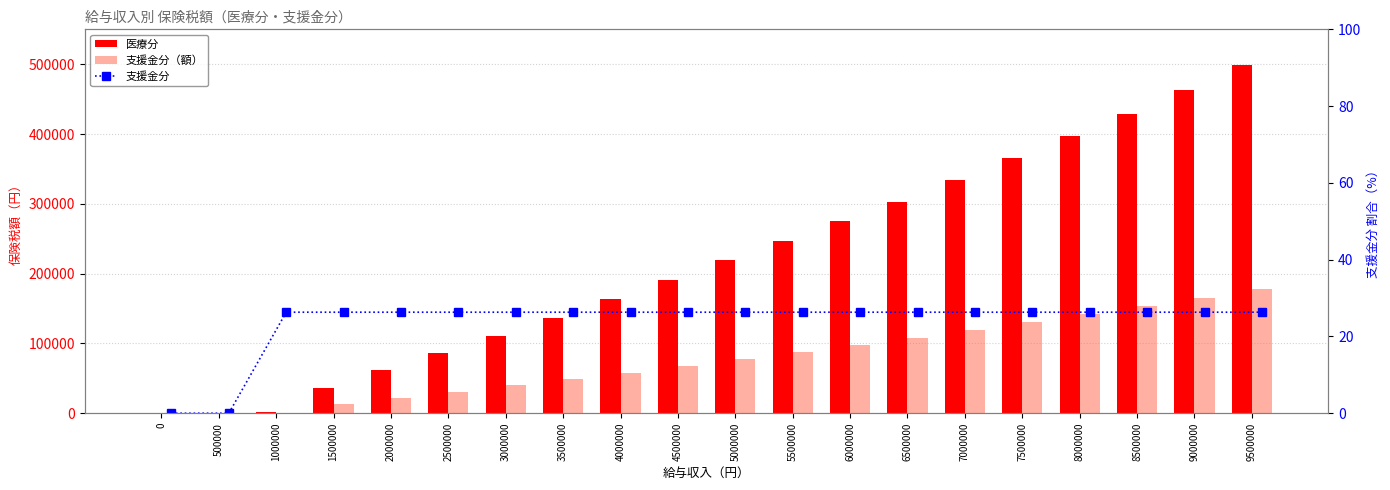

Reading left to right, what are all the values shown in this chart?

医療分: 0.0	0.0	1400.0	36400.0	62300.0	86800.0	111300.0	135800.0	163100.0	191100.0	219100.0	247100.0	275100.0	303100.0	333900.0	365400.0	396900.0	428400.0	463400.0	498400.0
支援金分（額）: 0.0	0.0	500.0	13000.0	22250.0	31000.0	39750.0	48500.0	58250.0	68250.0	78250.0	88250.0	98250.0	108250.0	119250.0	130500.0	141750.0	153000.0	165500.0	178000.0
支援金分: 0.0	0.0	26.3	26.3	26.3	26.3	26.3	26.3	26.3	26.3	26.3	26.3	26.3	26.3	26.3	26.3	26.3	26.3	26.3	26.3